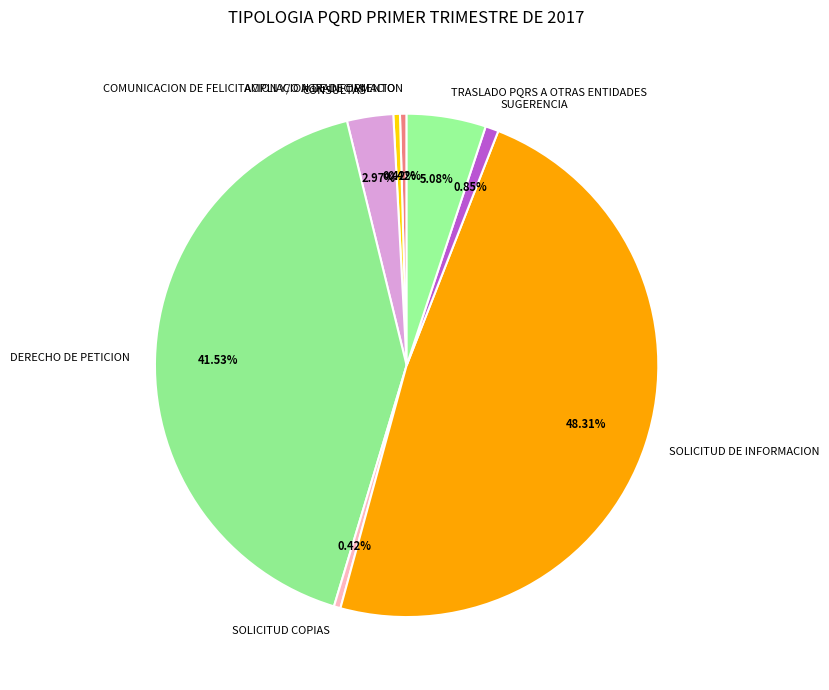

What percentage is NOT represented by COMUNICACION DE FELICITACION Y/O AGRADECIMIENTO?

99.6%